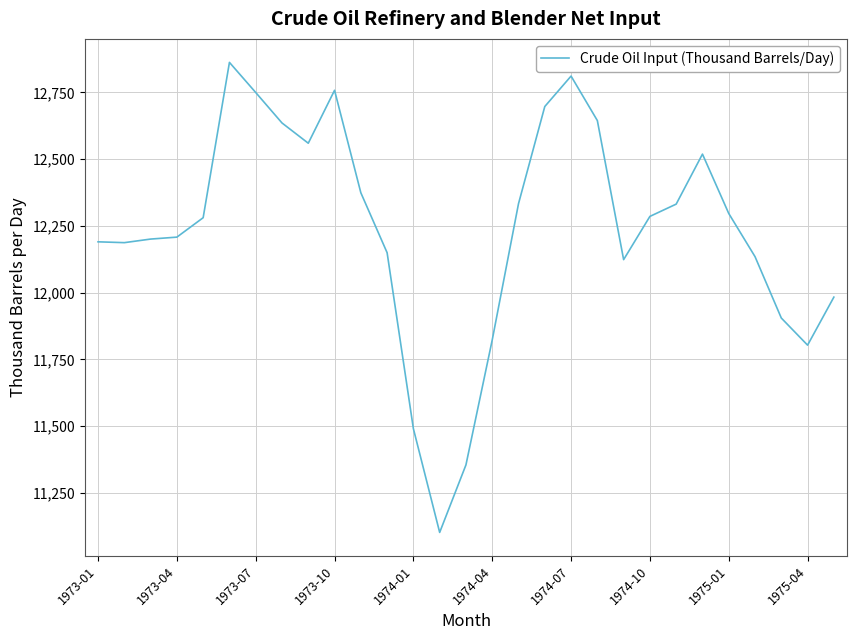

What is the maximum value shown in the chart?

12862.3